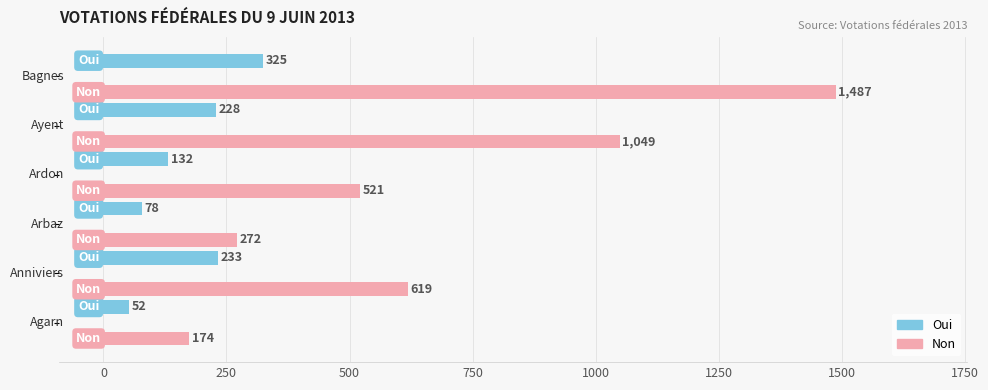

What is the average value of the Non series?

687